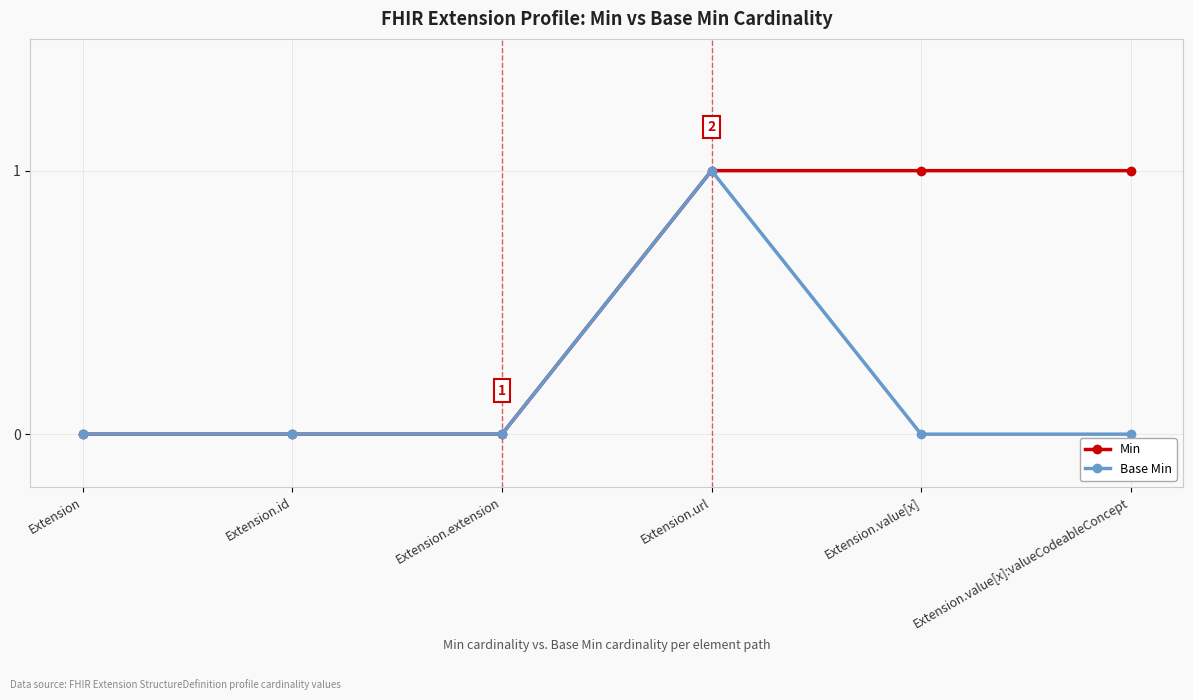

Rank the series by their average value, from lowest to highest.

Base Min, Min